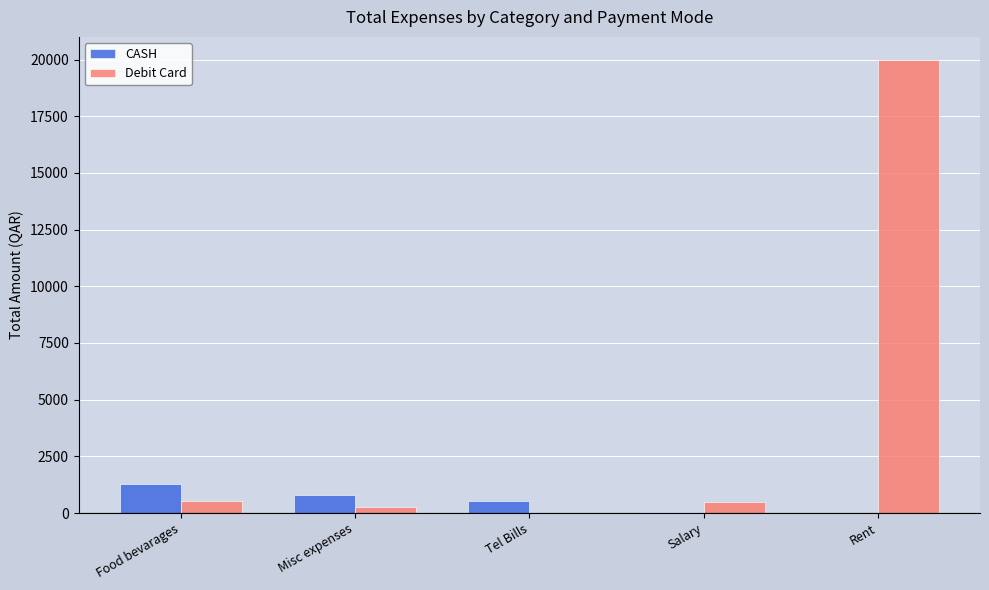

Which category has the highest value across all series?

Rent